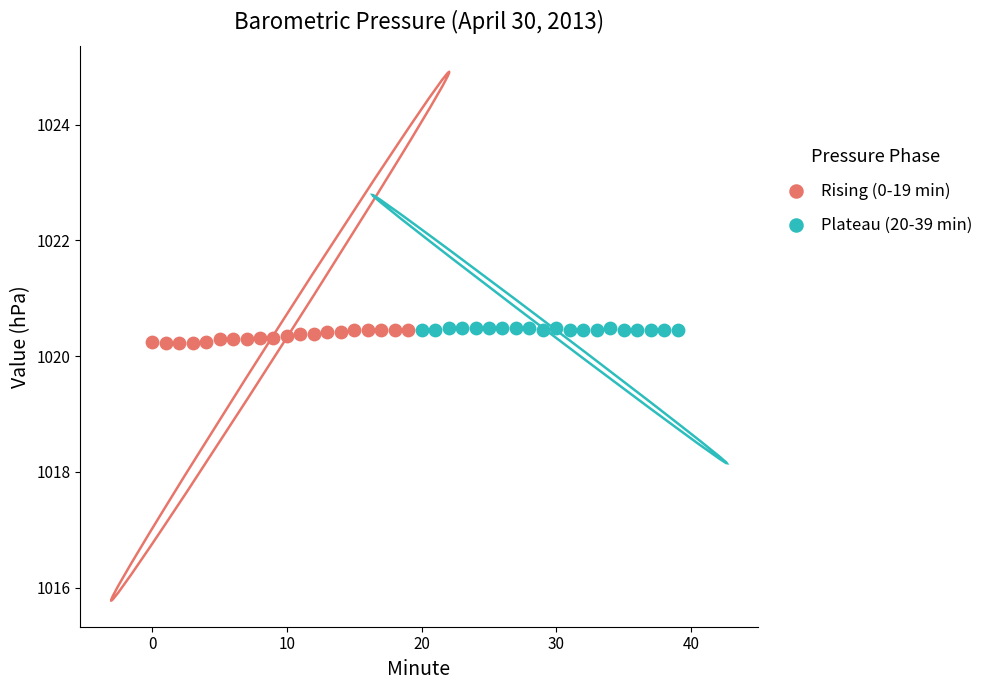

What are all the series names shown in the legend?

Rising (0-19 min), Plateau (20-39 min)